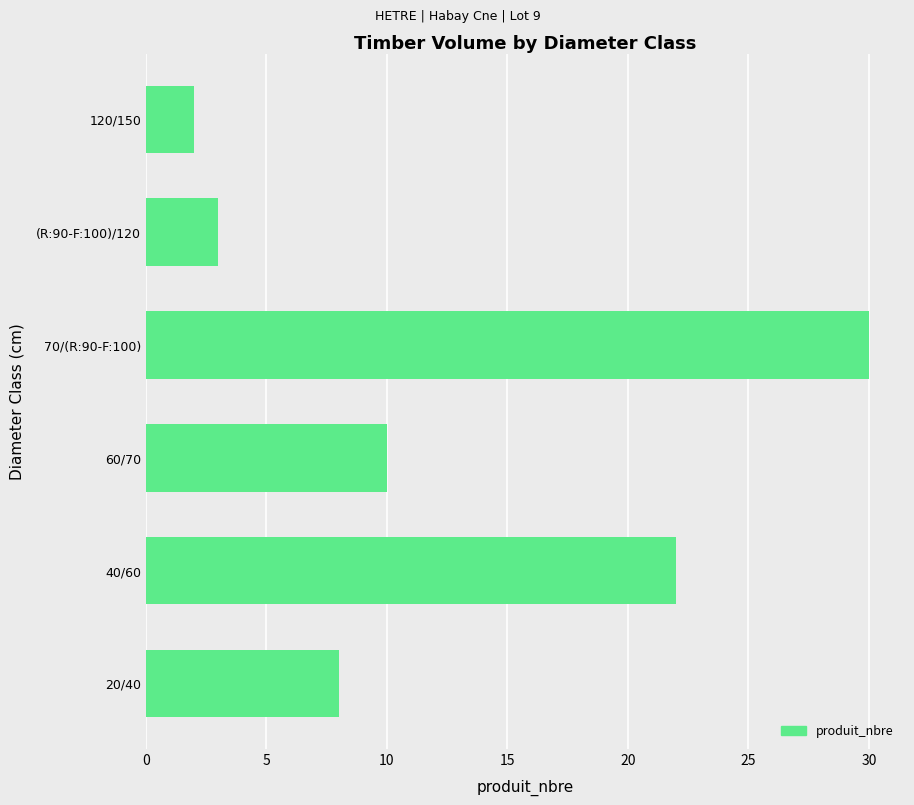

What is the change in value from 20/40 to (R:90-F:100)/120?

-5